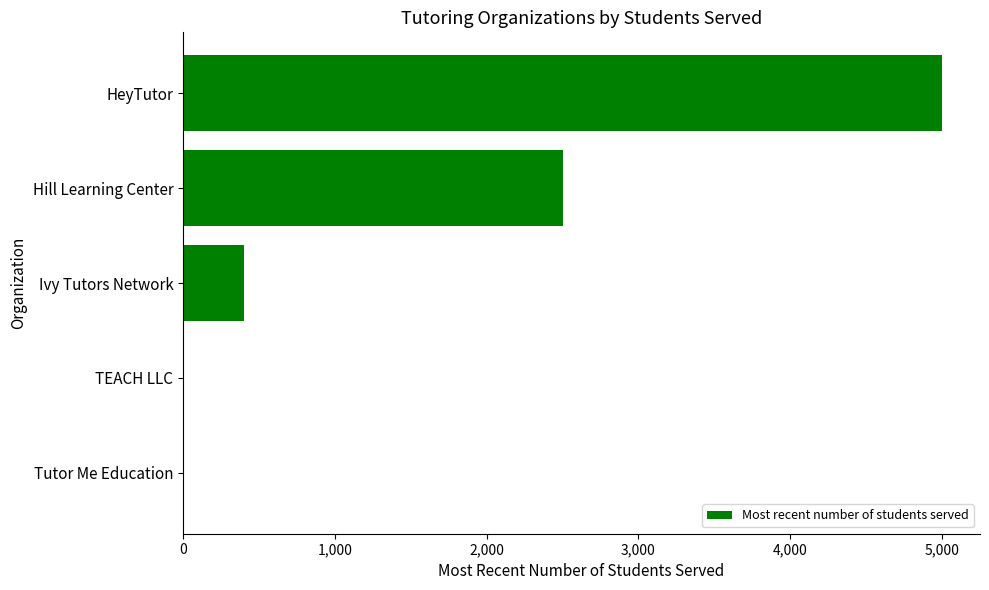

Reading bottom to top, transcribe all the data shown in this chart.

Tutor Me Education=0	TEACH LLC=0	Ivy Tutors Network=400	Hill Learning Center=2503	HeyTutor=5000